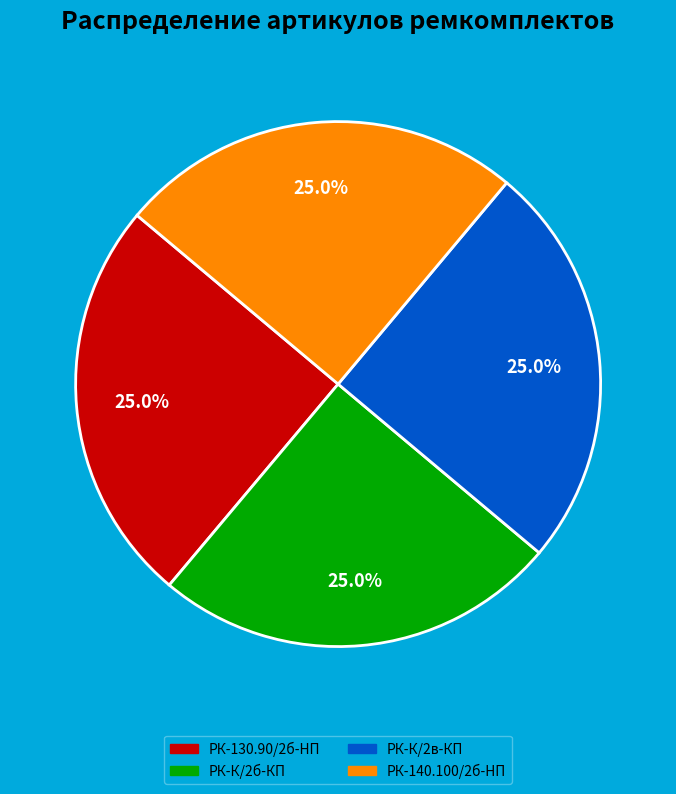

Is there a majority slice in this chart?

No